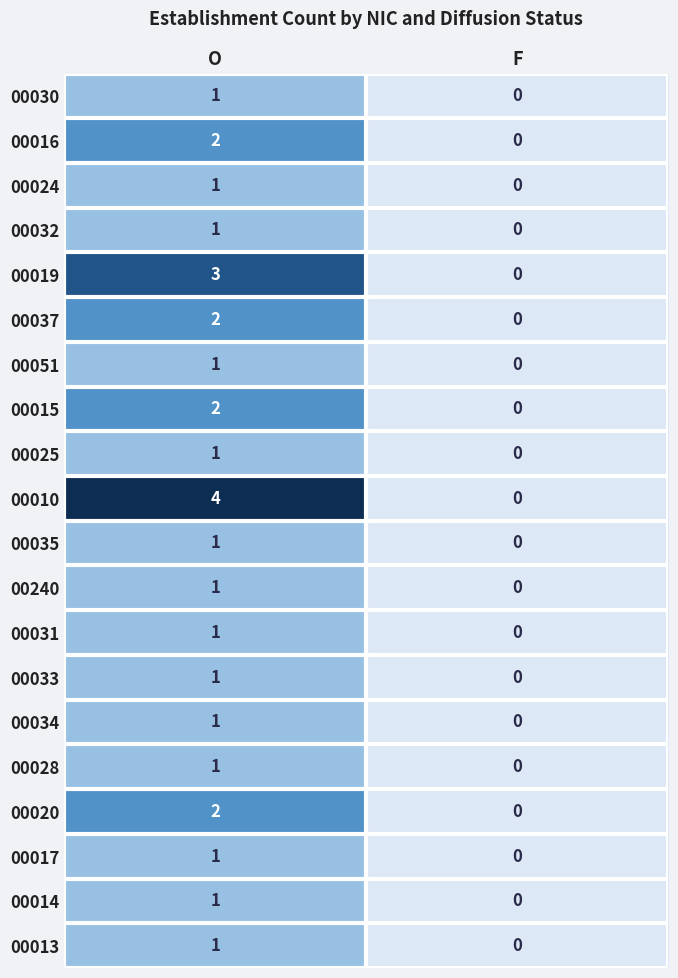

What is the difference between the maximum and minimum values in the 00019 series?

3